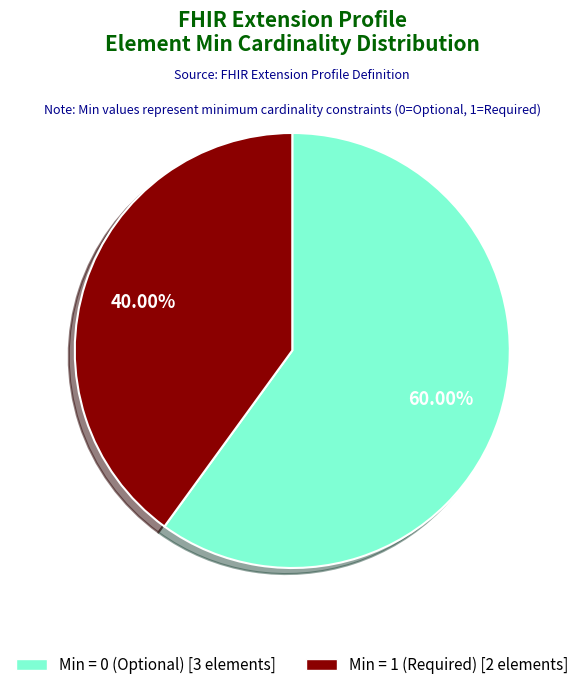

Does any single category account for the majority?

Yes